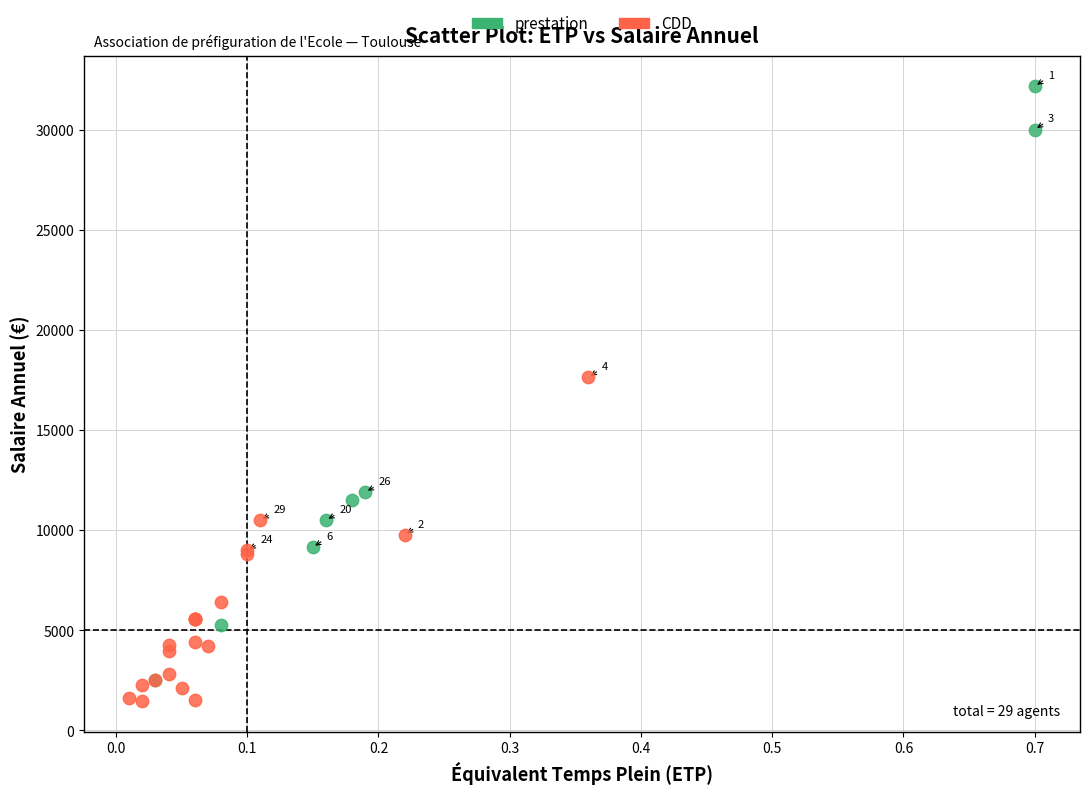

What are all the series names shown in the legend?

prestation, CDD